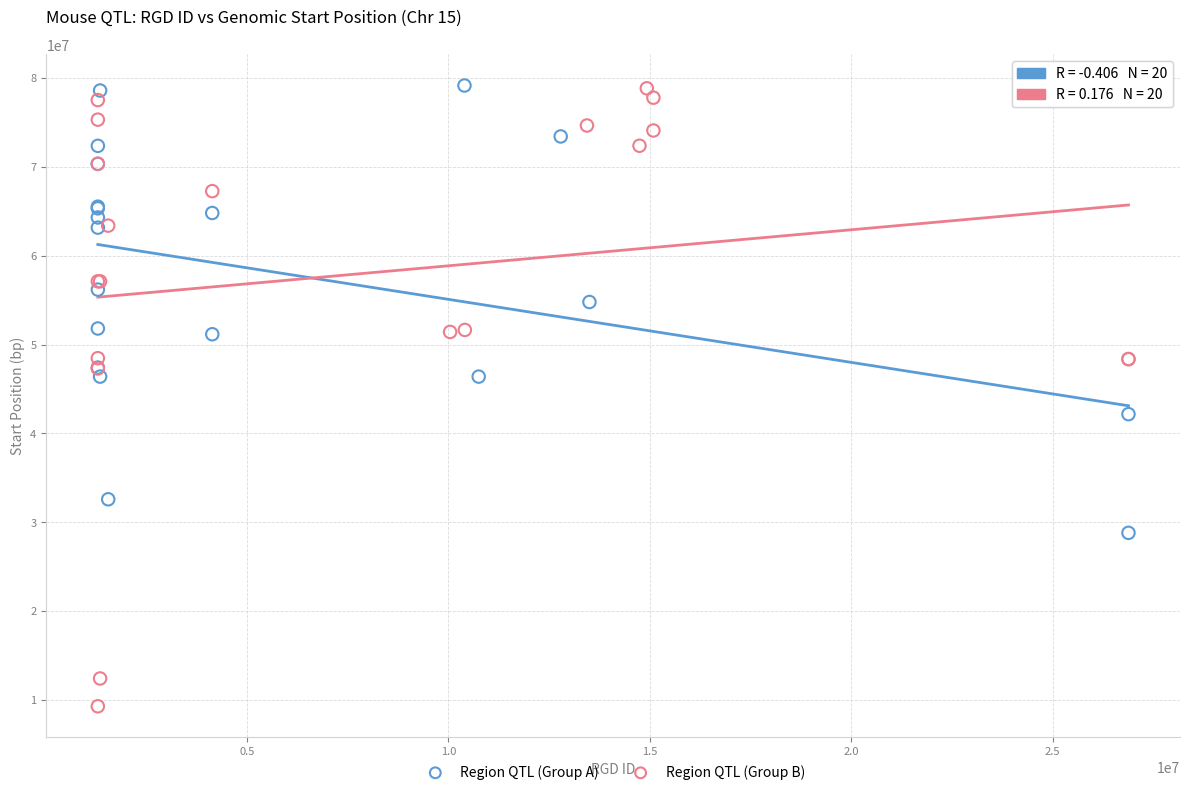

Which series contains the lowest Y value?

Region QTL (Group B)